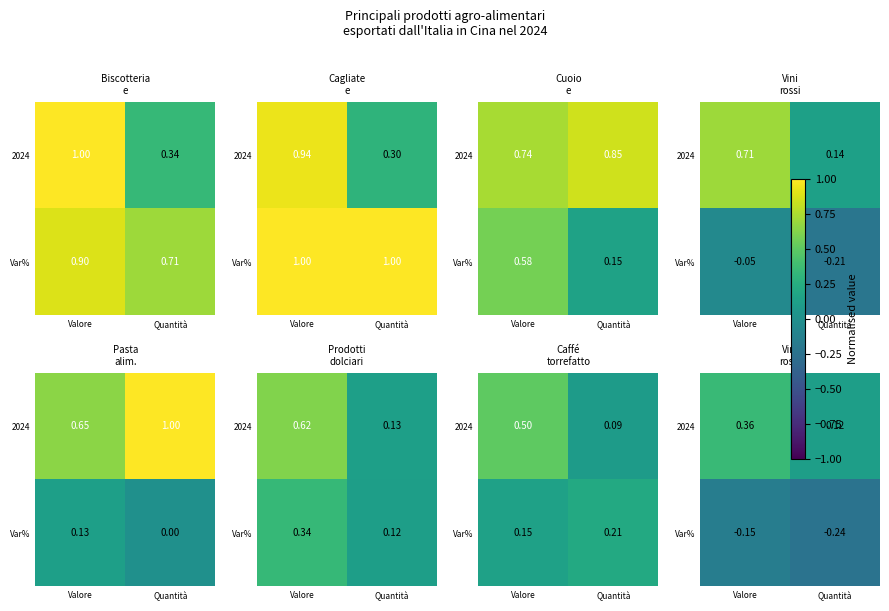

Is it true that Var% equals -0.3 at Valore?

False